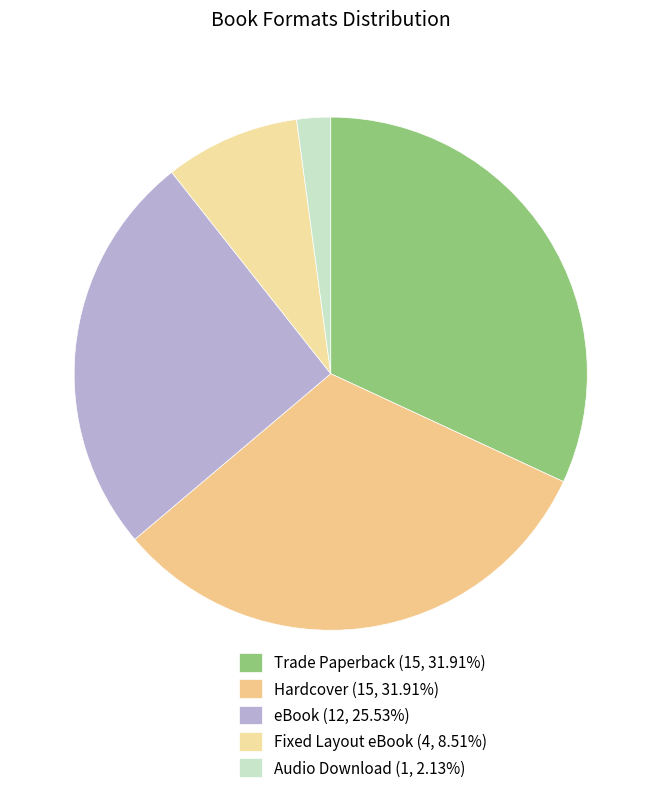

How many segments does this pie chart have?

5